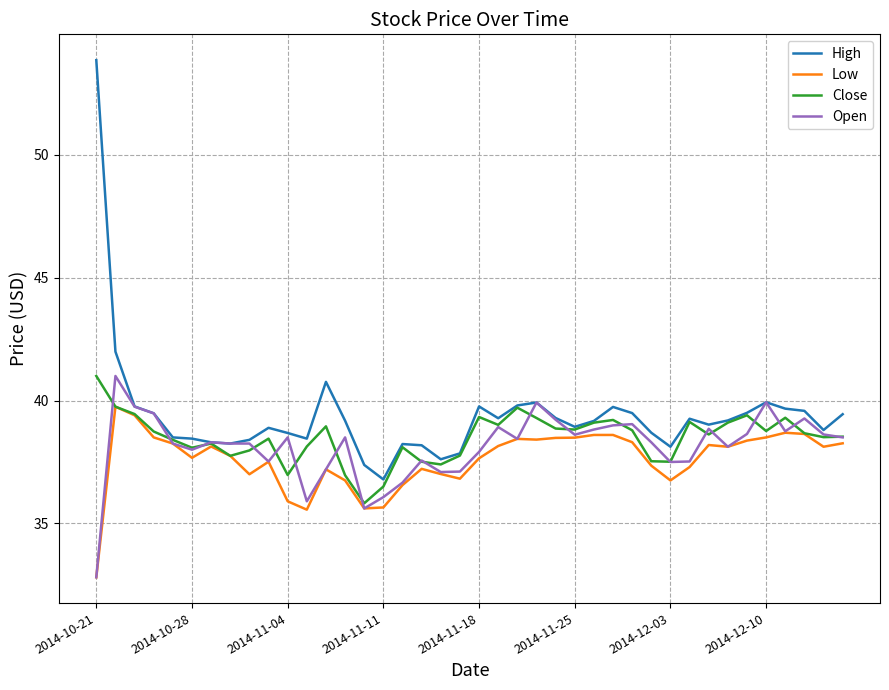

What is the greatest value displayed?

53.8